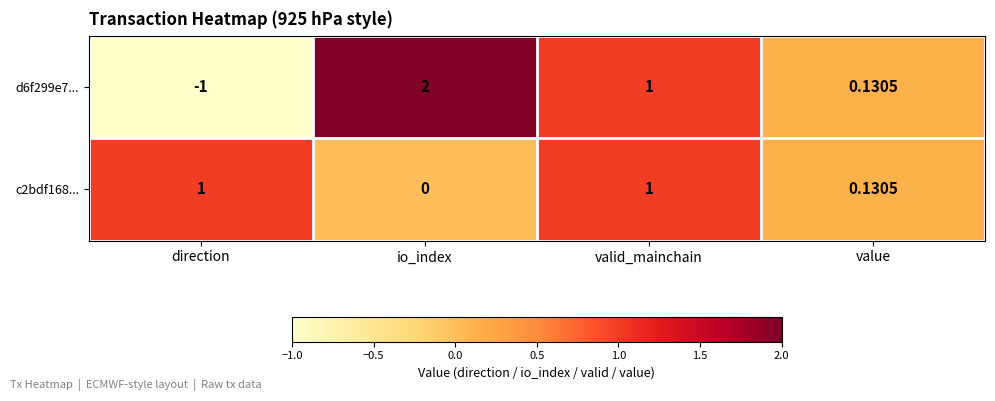

Which label corresponds to the smallest value in the chart?

direction